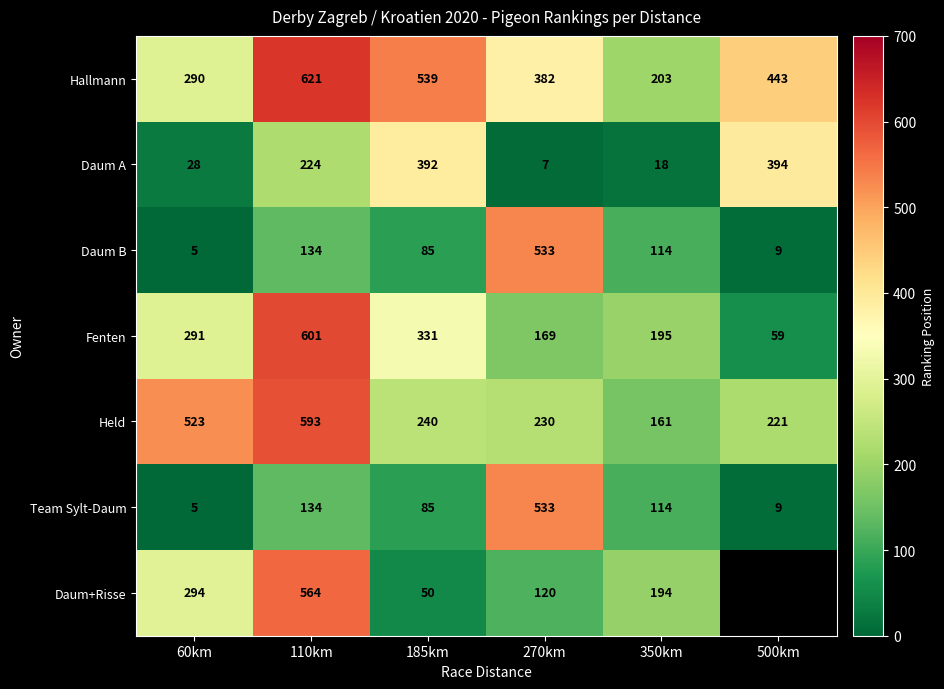

Between 60km and 110km, which series saw the biggest shift?

Hallmann